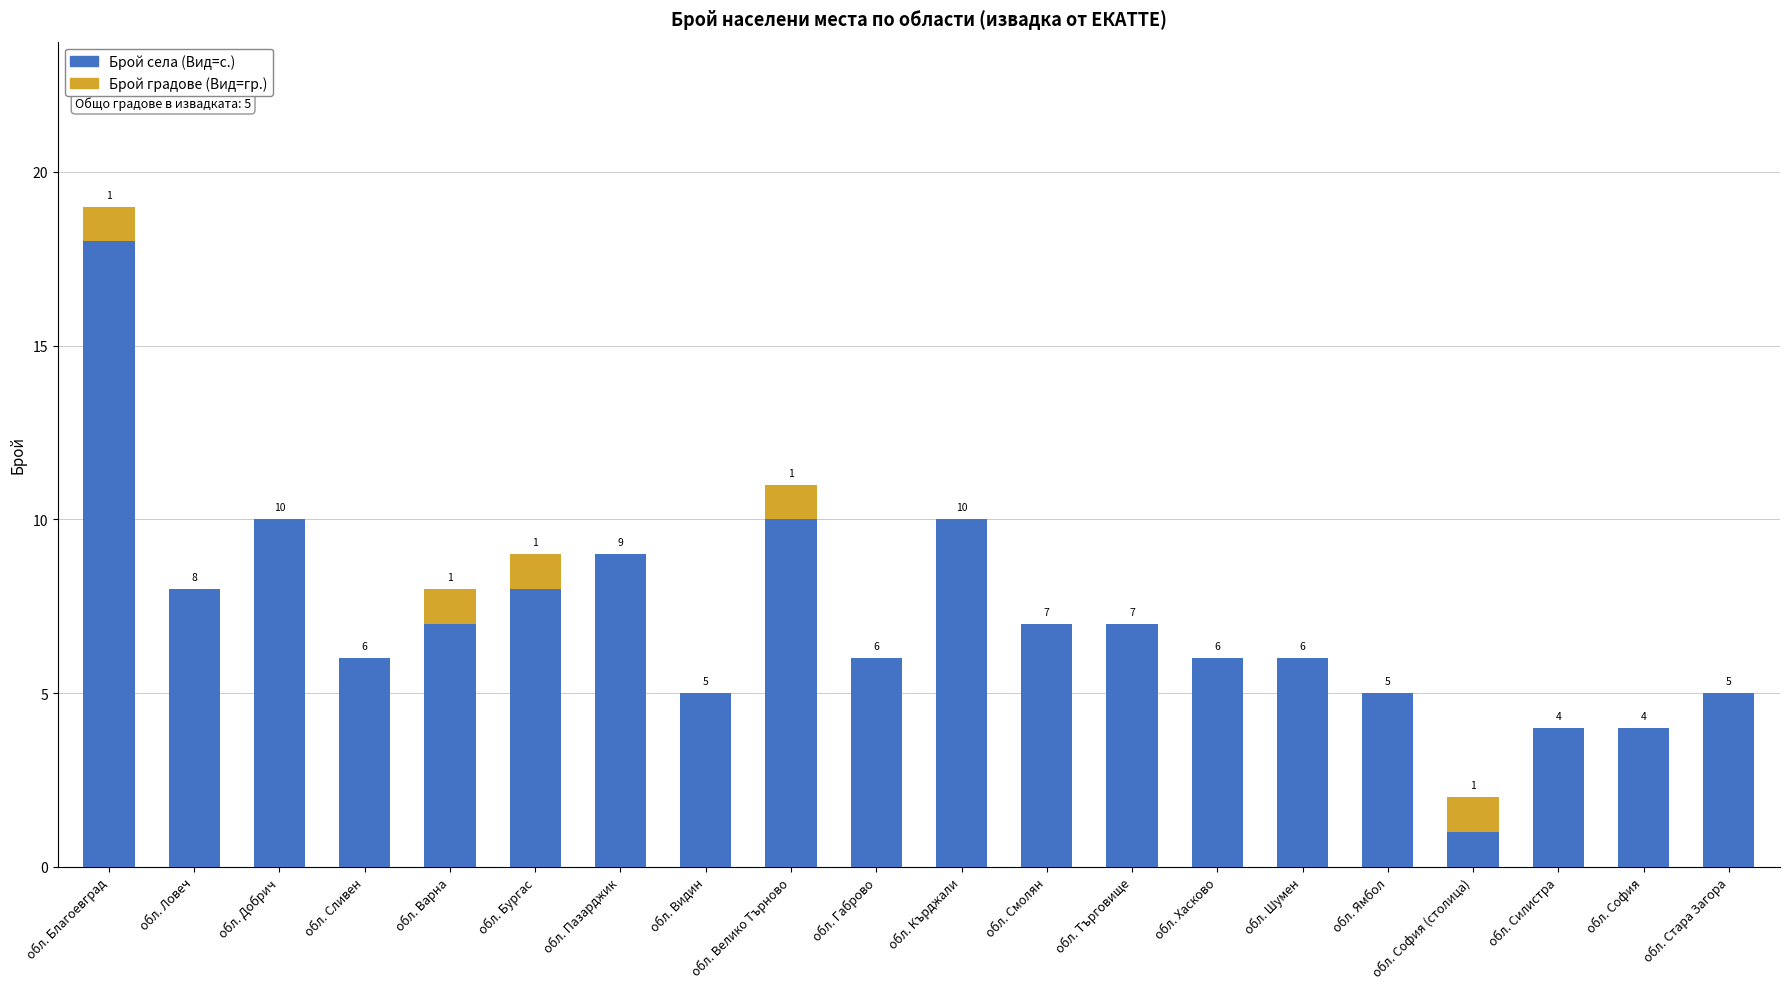

The Брой села (Вид=с.) series shows 8 at обл. Ловеч. True or false?

True